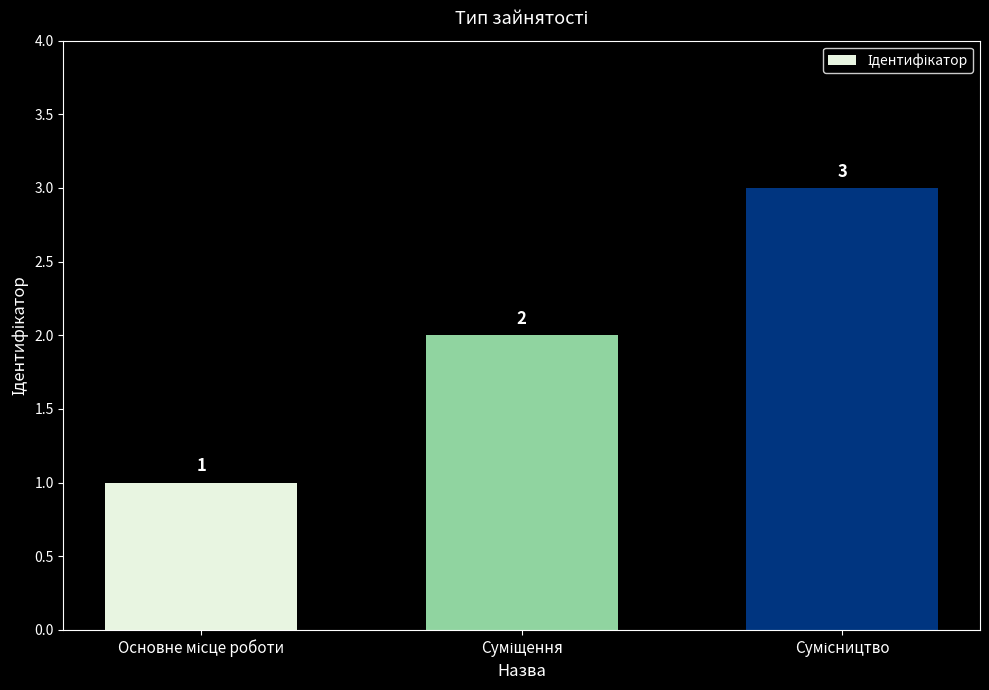

What is the value of the 3rd bar from the left?

3